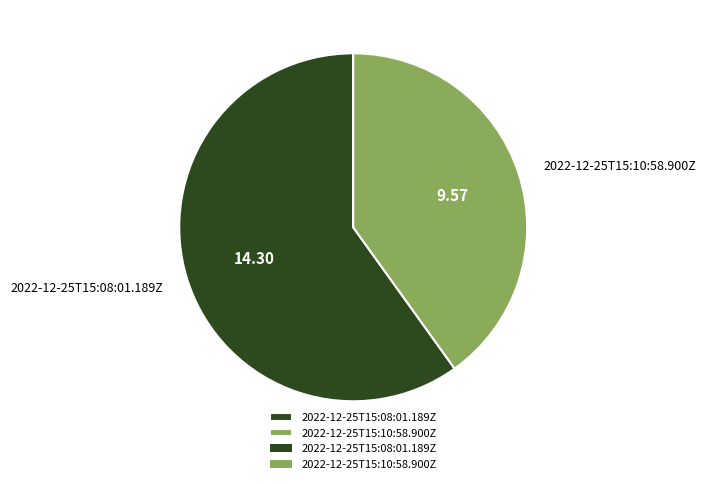

Do 2022-12-25T15:08:01.189Z and 2022-12-25T15:10:58.900Z together represent more than half of the pie?

Yes